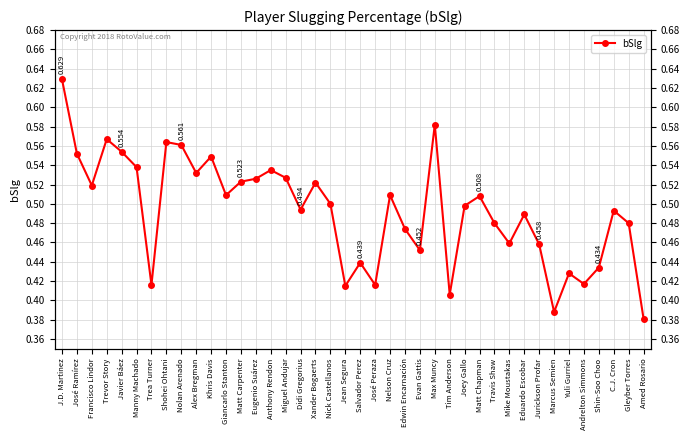

Reading right to left, transcribe all the data shown in this chart.

Amed Rosario=0.4	Gleyber Torres=0.5	C.J. Cron=0.5	Shin-Soo Choo=0.4	Andrelton Simmons=0.4	Yuli Gurriel=0.4	Marcus Semien=0.4	Jurickson Profar=0.5	Eduardo Escobar=0.5	Mike Moustakas=0.5	Travis Shaw=0.5	Matt Chapman=0.5	Joey Gallo=0.5	Tim Anderson=0.4	Max Muncy=0.6	Evan Gattis=0.5	Edwin Encarnación=0.5	Nelson Cruz=0.5	José Peraza=0.4	Salvador Perez=0.4	Jean Segura=0.4	Nick Castellanos=0.5	Xander Bogaerts=0.5	Didi Gregorius=0.5	Miguel Andujar=0.5	Anthony Rendon=0.5	Eugenio Suárez=0.5	Matt Carpenter=0.5	Giancarlo Stanton=0.5	Khris Davis=0.5	Alex Bregman=0.5	Nolan Arenado=0.6	Shohei Ohtani=0.6	Trea Turner=0.4	Manny Machado=0.5	Javier Báez=0.6	Trevor Story=0.6	Francisco Lindor=0.5	José Ramírez=0.6	J.D. Martinez=0.6